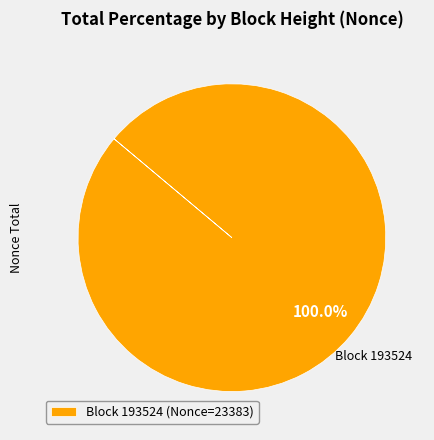

Rank the categories by value from highest to lowest.

Block 193524 (Nonce=23383)